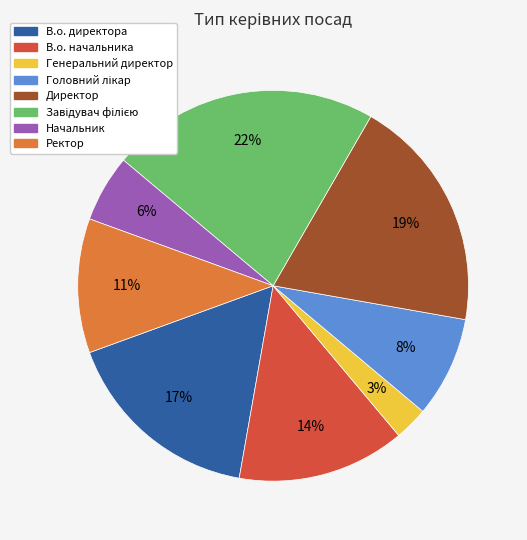

Count the number of slices in the pie.

8